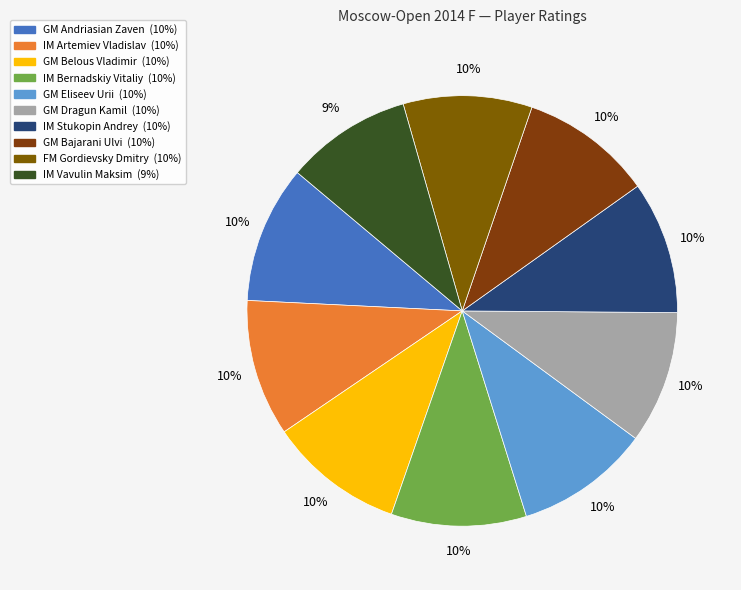

Rank the categories by value from lowest to highest.

IM Vavulin Maksim, FM Gordievsky Dmitry, GM Bajarani Ulvi, GM Dragun Kamil, IM Stukopin Andrey, GM Eliseev Urii, IM Bernadskiy Vitaliy, GM Belous Vladimir, IM Artemiev Vladislav, GM Andriasian Zaven